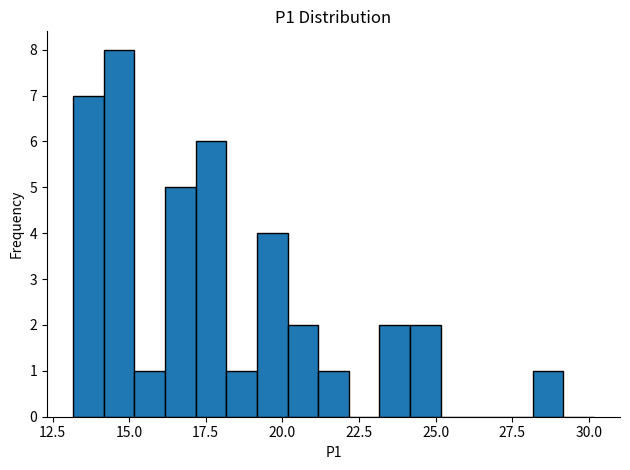

Around what value on the x-axis is the tallest bar? Give the approximate position of its centre, as read against the axis.

14.5